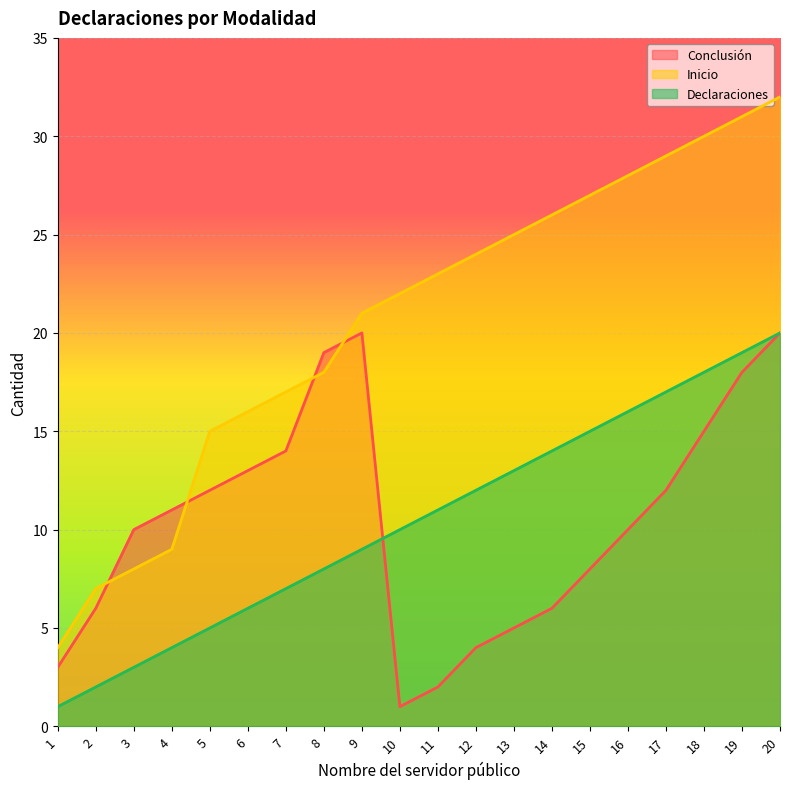

How many interior local valleys does the Conclusión series have?

1